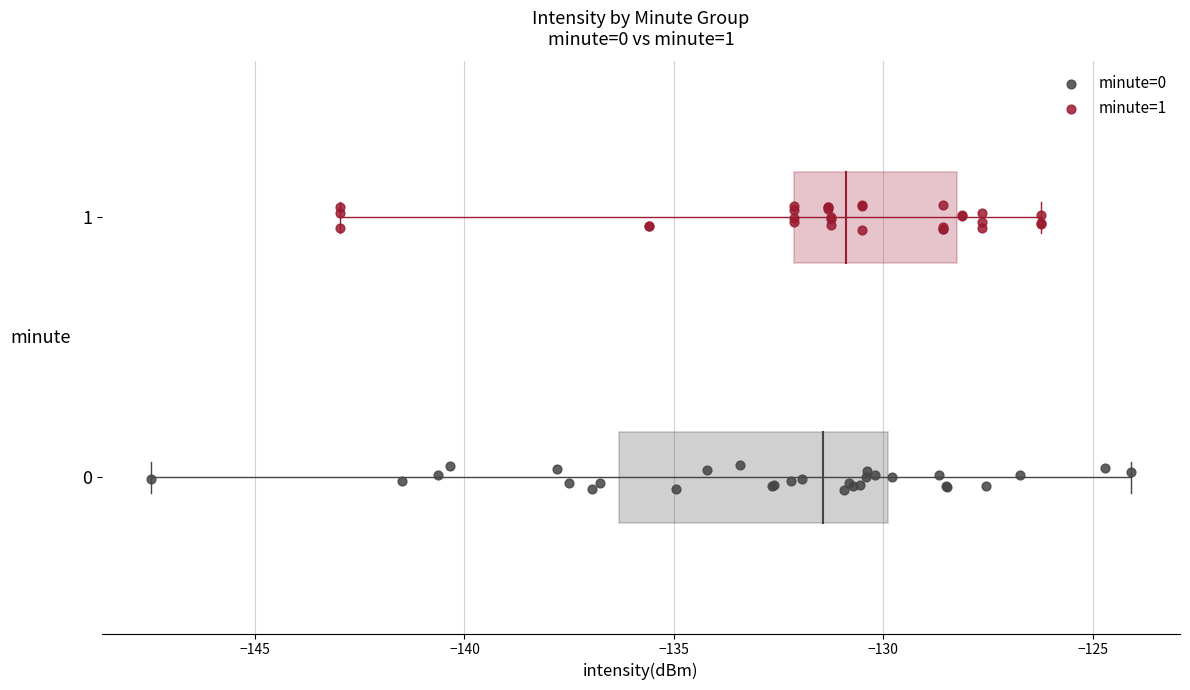

Which series contains the highest Y value?

minute=1